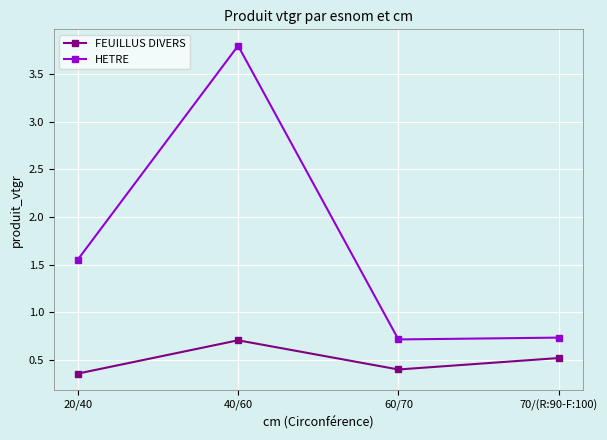

At which category is the sum across all series the highest?

40/60